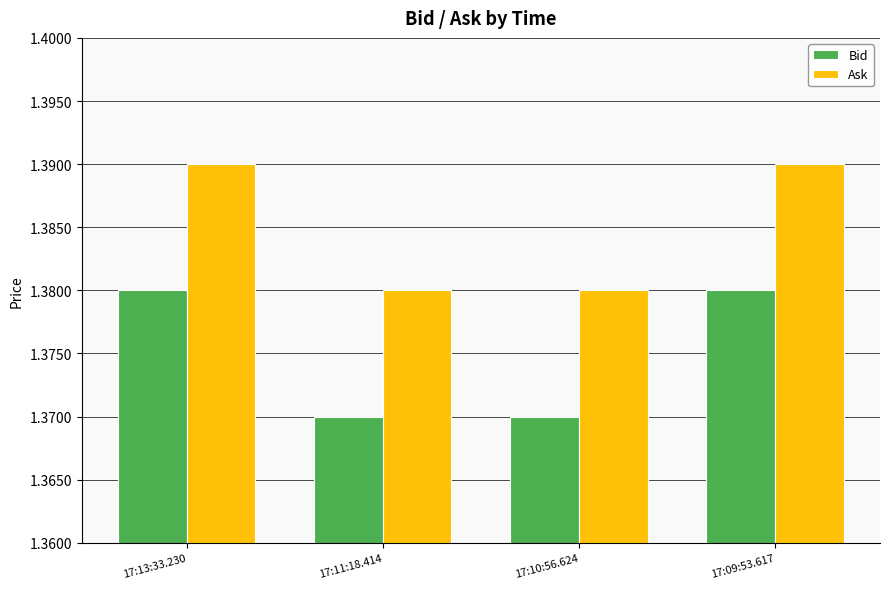

Which series has the largest total across all categories?

Ask